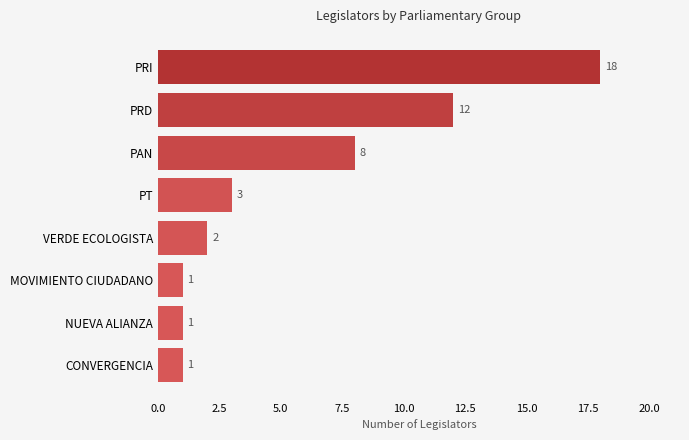

Where is the data nearest to the value 9?

PAN